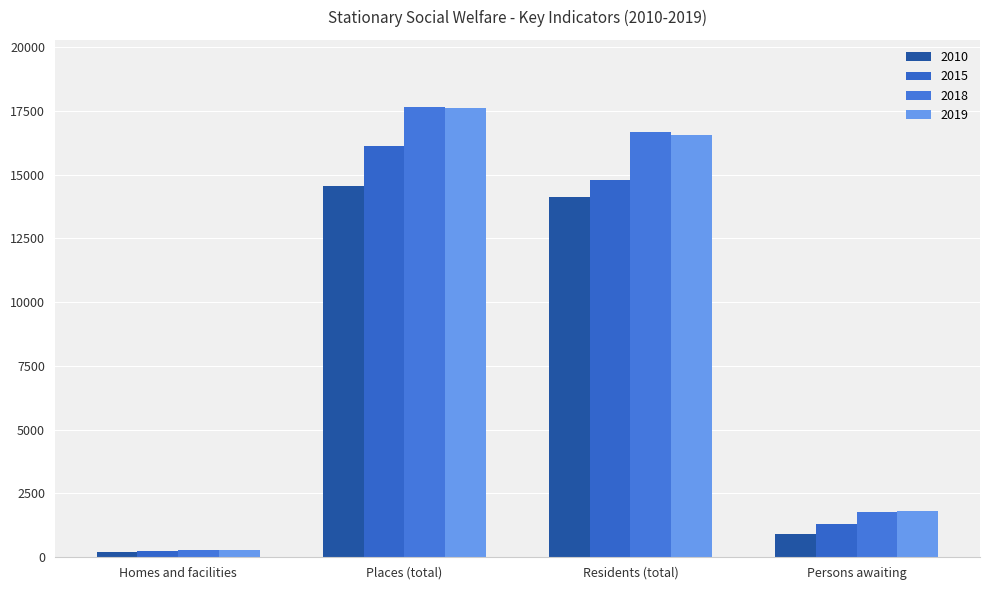

What are all the series names shown in the legend?

2010, 2015, 2018, 2019